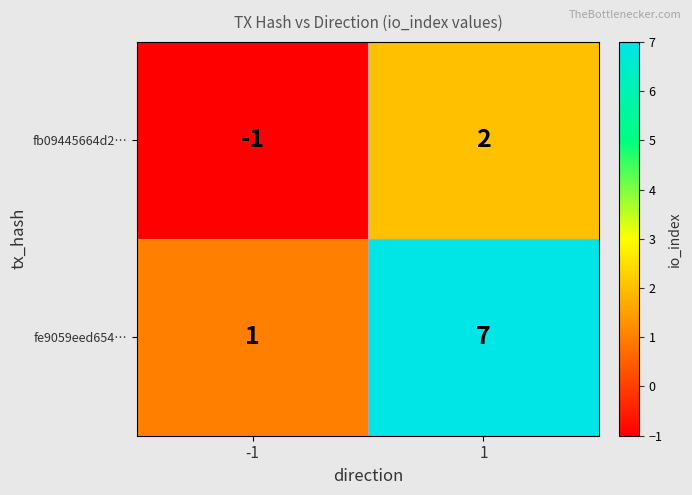

What is the maximum value shown in the chart?

7